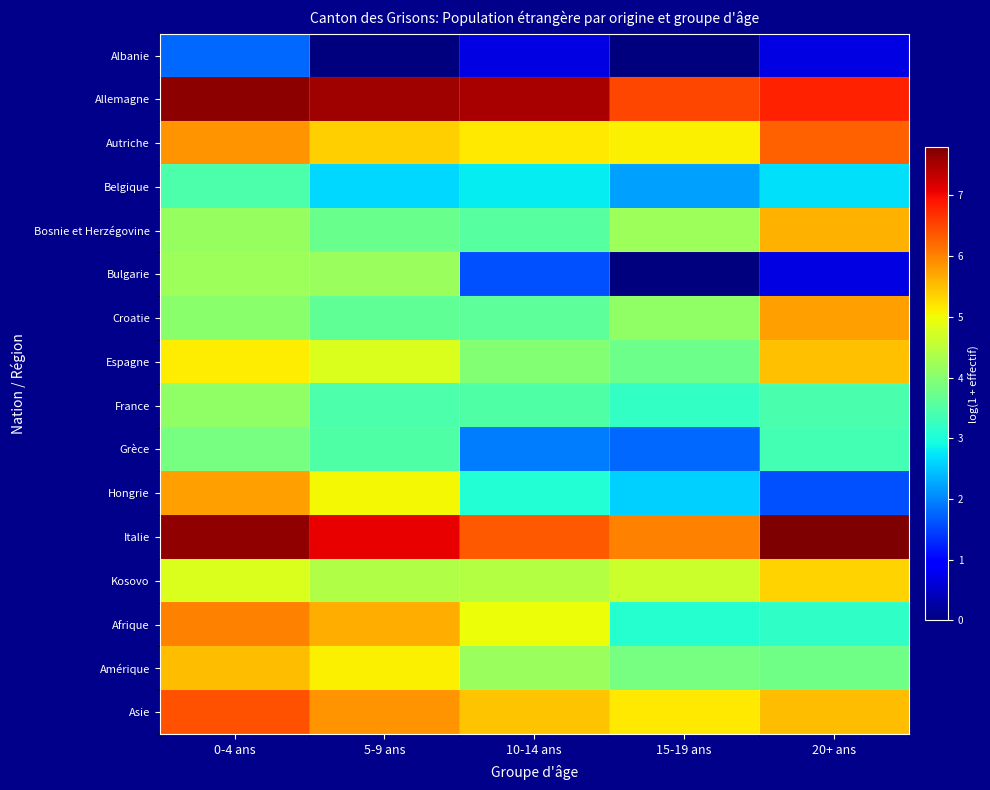

Which series has the largest total across all categories?

Allemagne